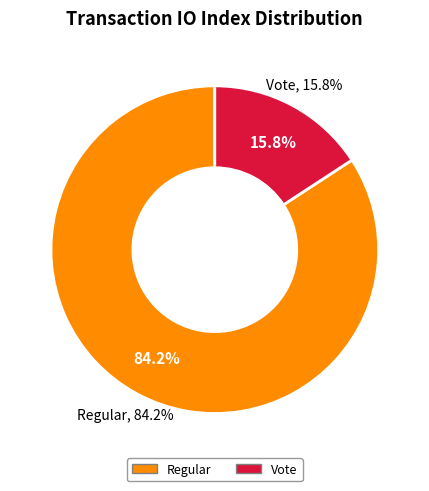

Is it true that Regular (io_index=16) is 73% of the pie?

False